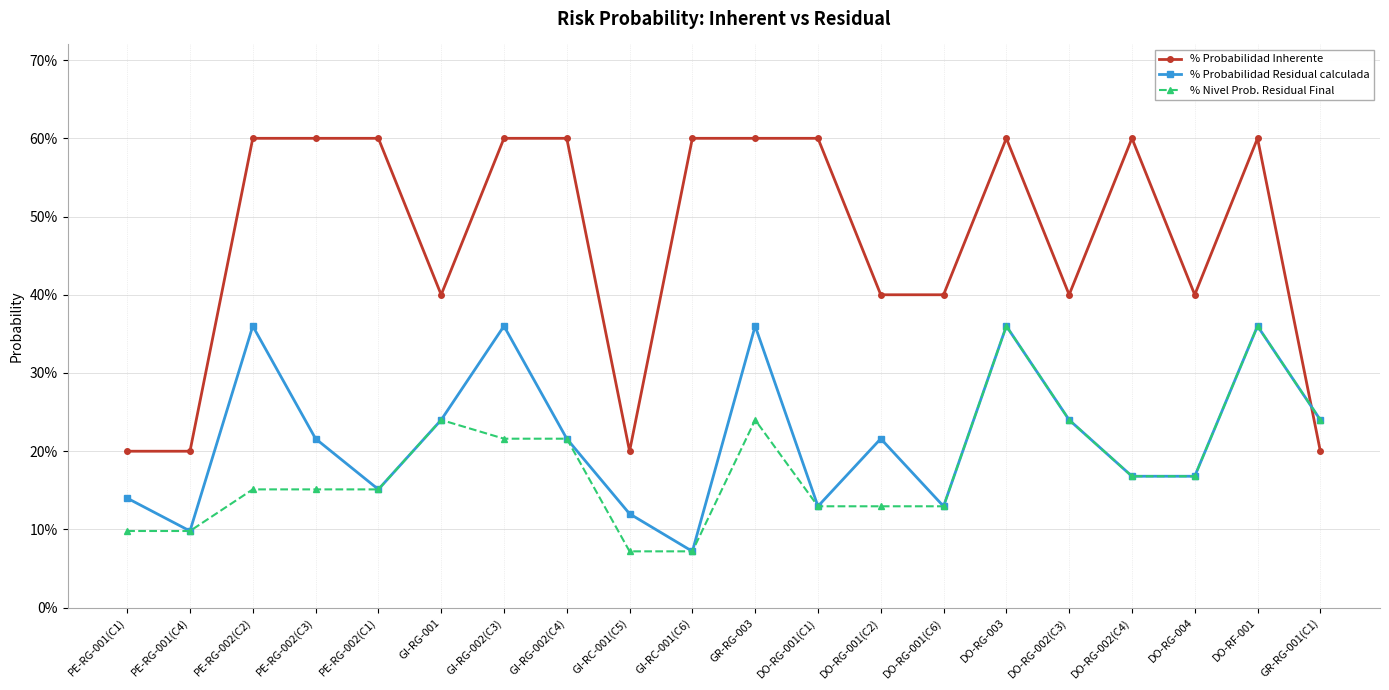

What is the difference between the maximum and minimum values in the % Probabilidad Inherente series?

0.4